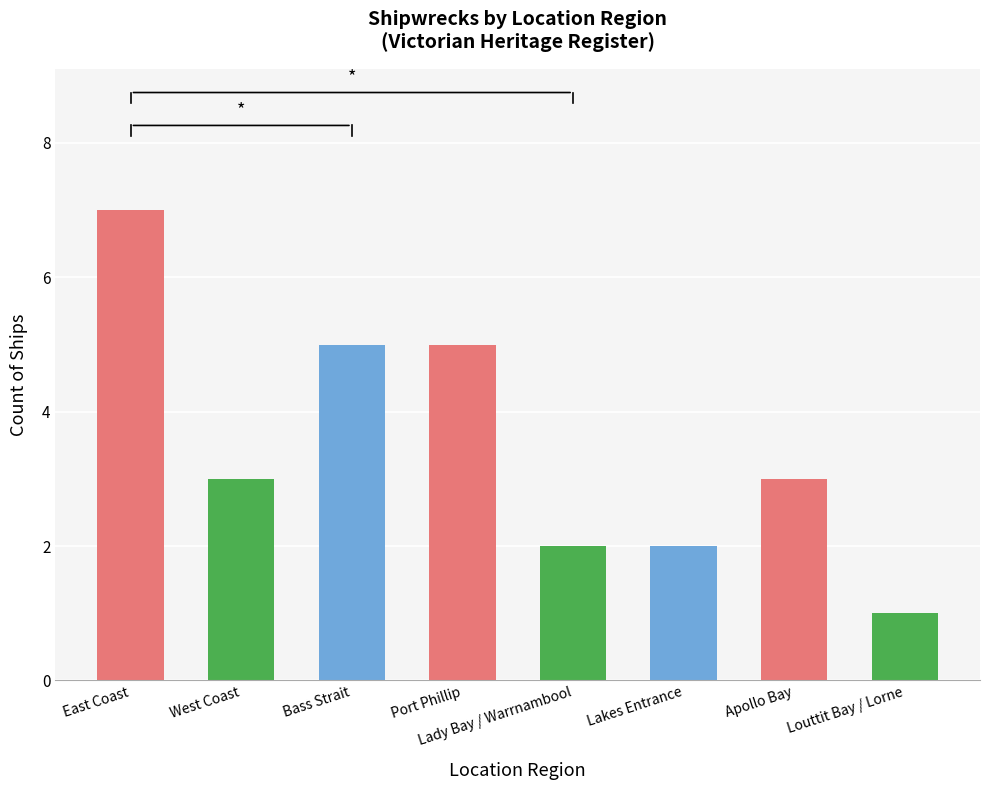

What is the sum of all values?

28